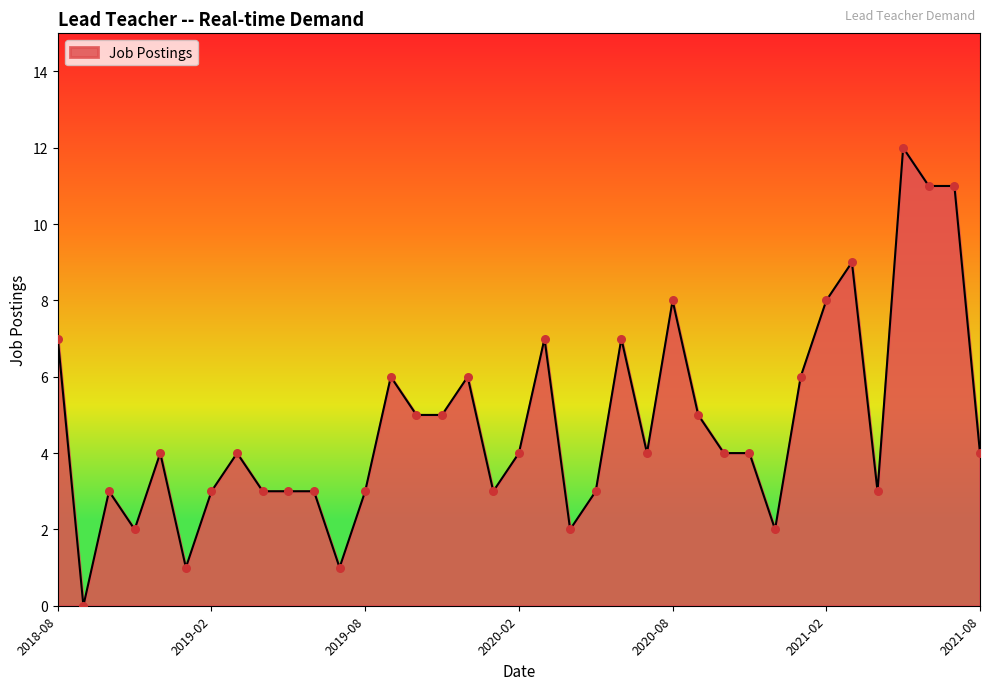

What is the difference between the maximum and minimum values?

12